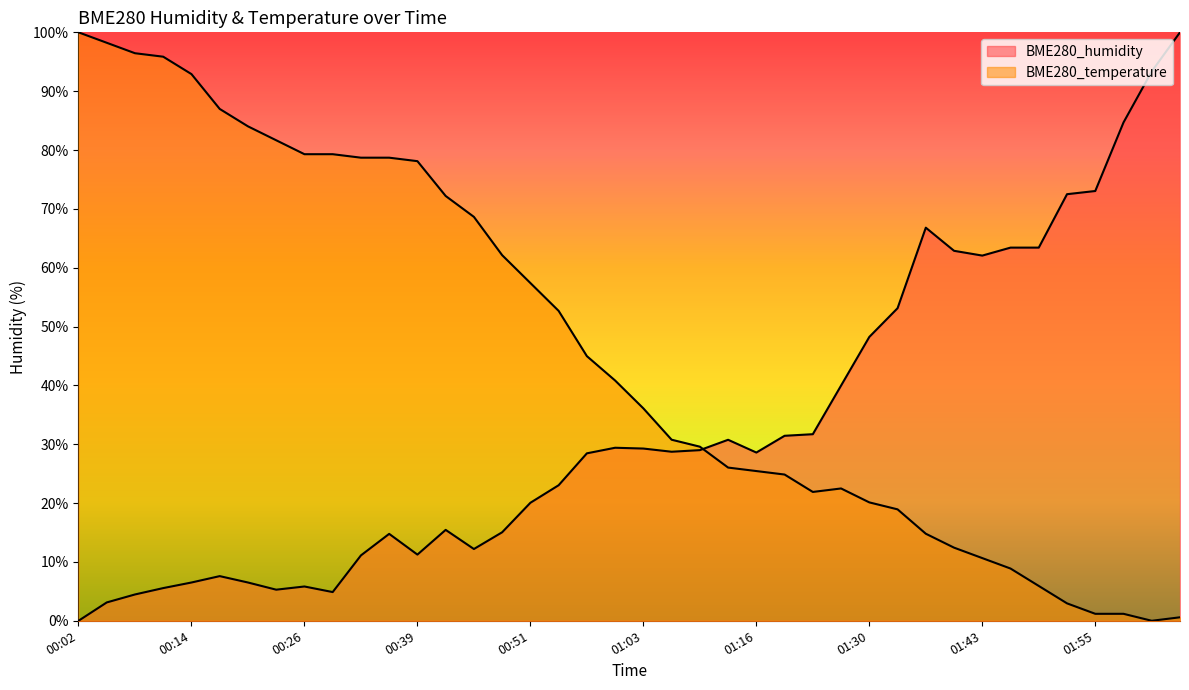

Rank the series at 01:55 from lowest to highest value.

BME280_temperature, BME280_humidity